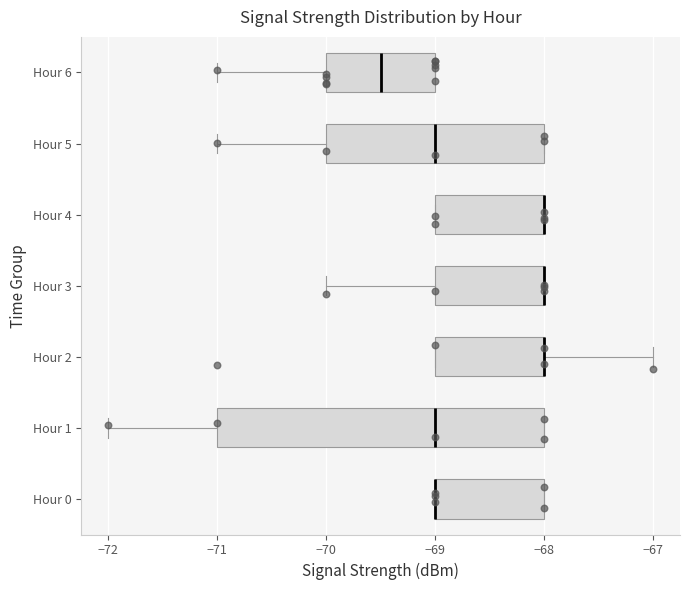

Reading bottom to top, transcribe this box plot: for each box, give where its median line is, the range the box spans, and where its two whiskers end, as read against the x-axis. The values are not printed on the chart, so give them approximately, as read against the axis.

Hour 0: median -69.0 (drawn on the box's left edge), box -69.0 to -68.0, whiskers -69.0 to -68.0
Hour 1: median -69.0, box -71.0 to -68.0, whiskers -72.0 to -68.0
Hour 2: median -68.0 (drawn on the box's right edge), box -69.0 to -68.0, whiskers -69.0 to -67.0
Hour 3: median -68.0 (drawn on the box's right edge), box -69.0 to -68.0, whiskers -70.0 to -68.0
Hour 4: median -68.0 (drawn on the box's right edge), box -69.0 to -68.0, whiskers -69.0 to -68.0
Hour 5: median -69.0, box -70.0 to -68.0, whiskers -71.0 to -68.0
Hour 6: median -69.5, box -70.0 to -69.0, whiskers -71.0 to -69.0